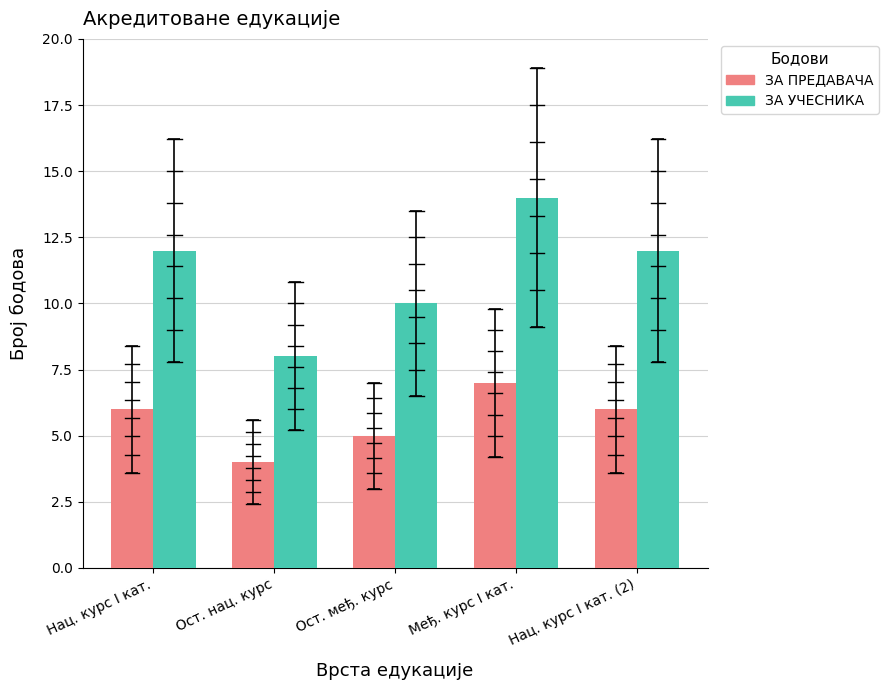

Which series changed the most between Нац. курс I кат. and Ост. нац. курс?

ЗА УЧЕСНИКА